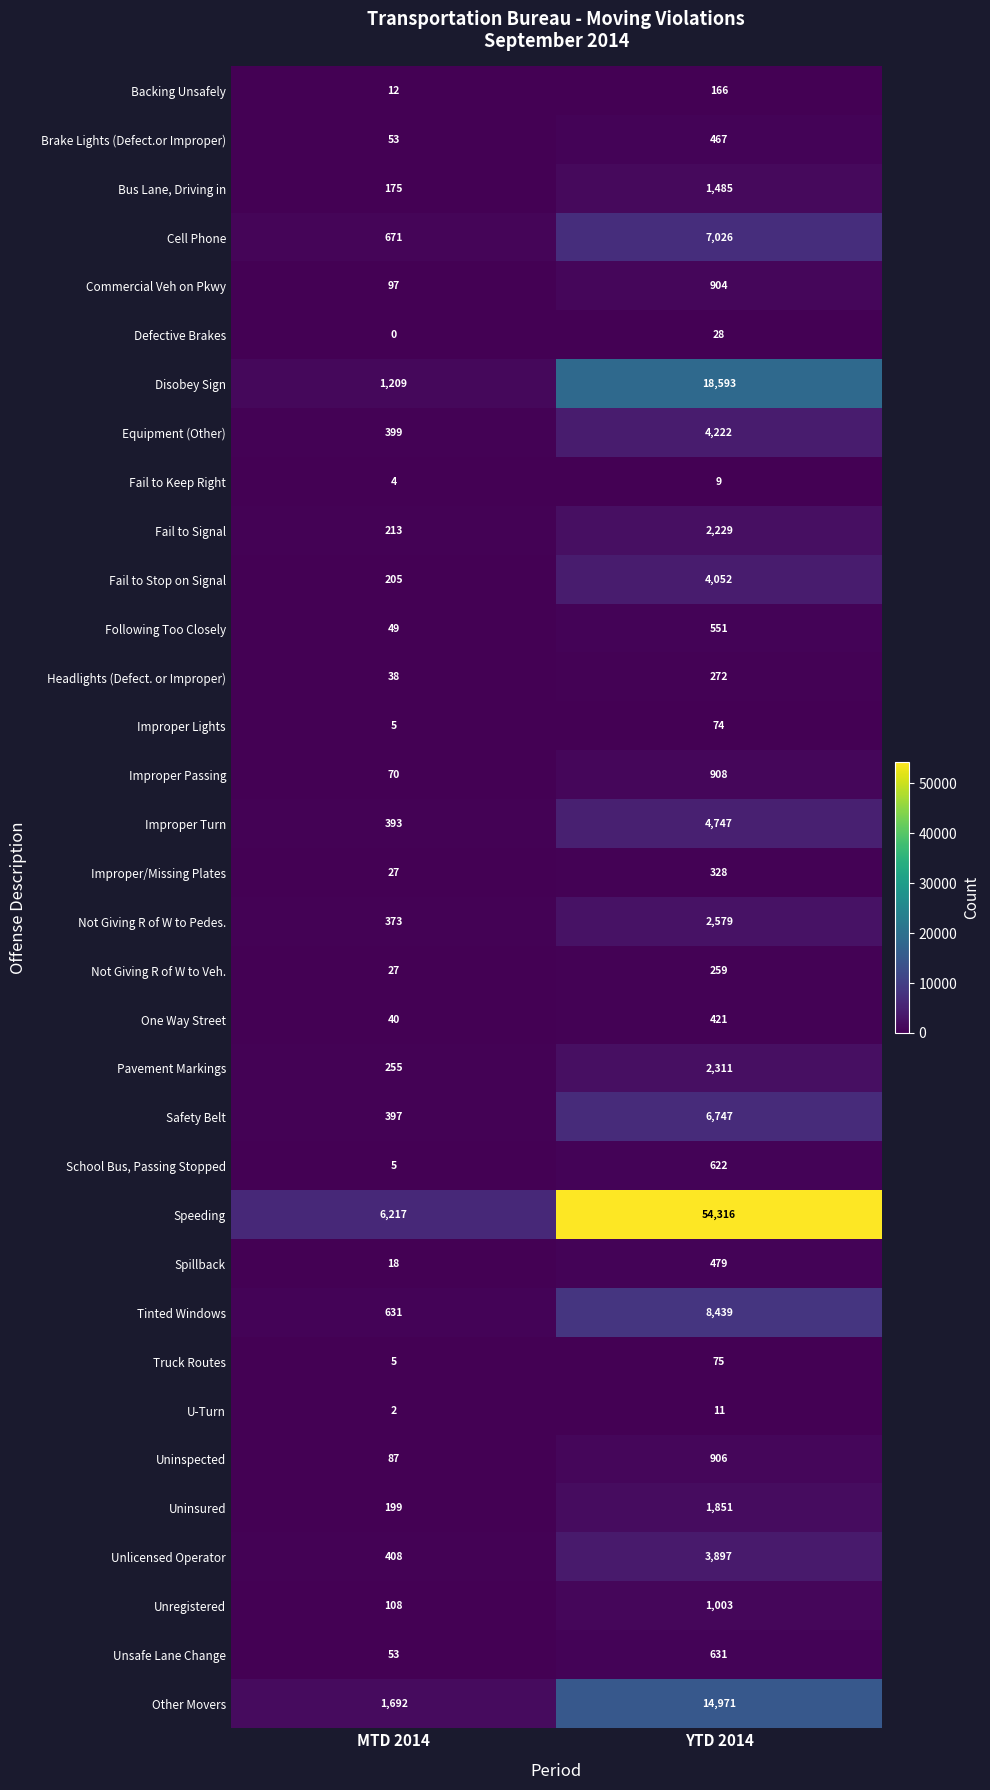

The value of Equipment (Other) at MTD 2014 is 399. True or false?

True